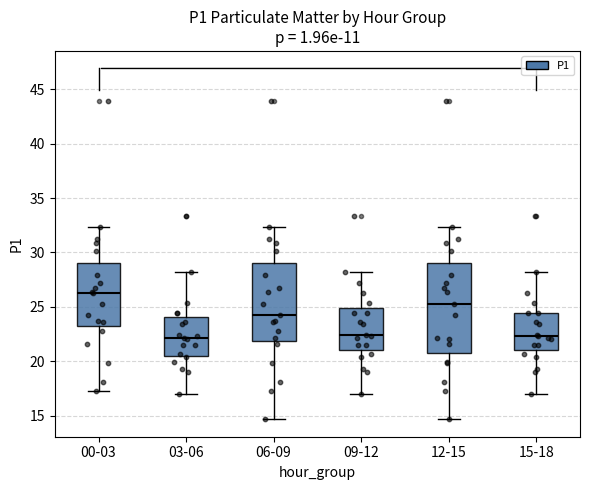

Reading left to right, read every box against the y-axis: the position of its median line, the range the box covers, and the ends of its whiskers. The values are not printed on the chart, so give them approximately, as read against the axis.

00-03: median 26.0, box 23.0 to 29.0, whiskers 17.0 to 32.5
03-06: median 22.0, box 20.5 to 24.0, whiskers 17.0 to 28.0
06-09: median 24.0, box 22.0 to 29.0, whiskers 14.5 to 32.5
09-12: median 22.5, box 21.0 to 25.0, whiskers 17.0 to 28.0
12-15: median 25.5, box 21.0 to 29.0, whiskers 14.5 to 32.5
15-18: median 22.5, box 21.0 to 24.5, whiskers 17.0 to 28.0